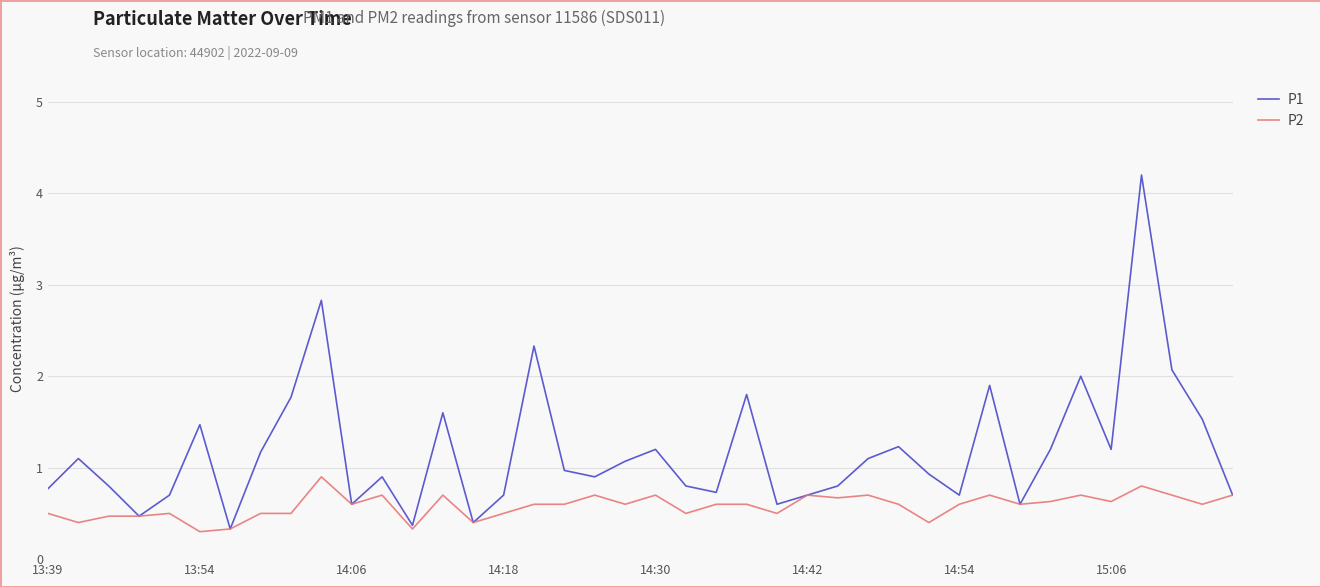

What is the average value of the P2 series?

0.6